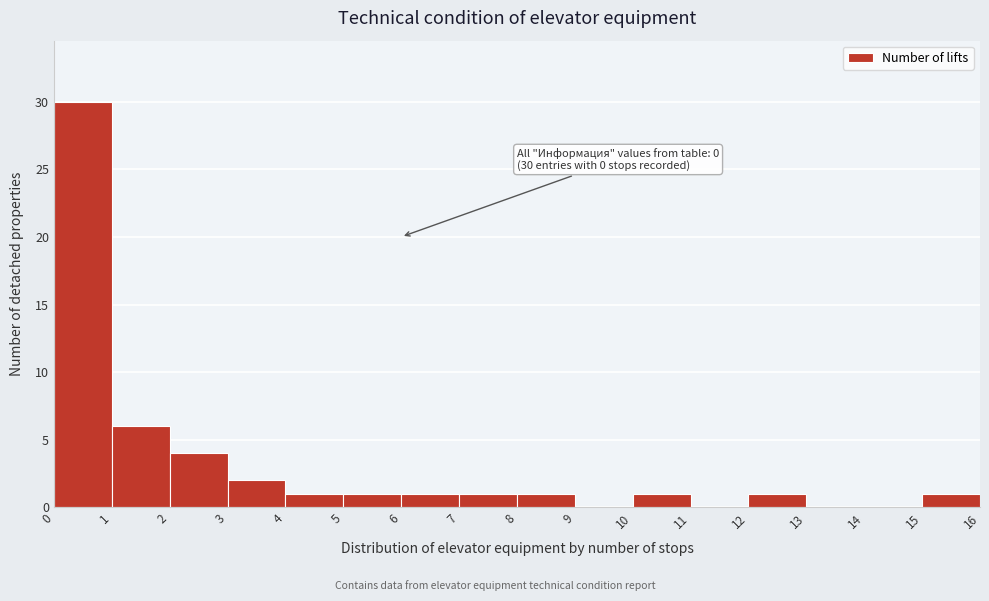

Over which range of the x-axis is the bar tallest?

0 to 1